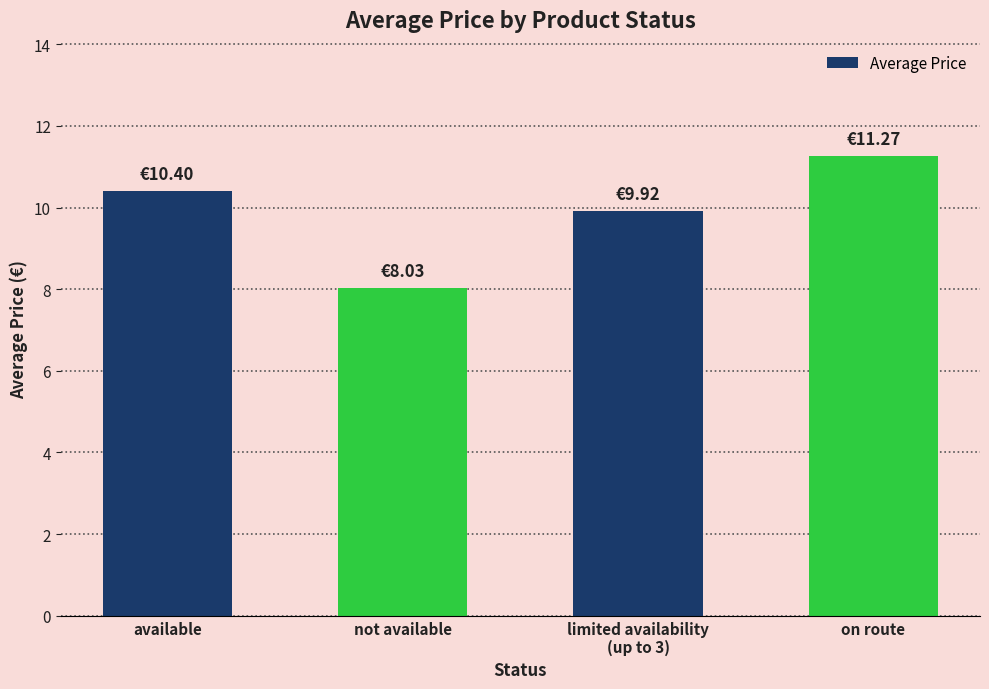

Reading left to right, extract all data points from this chart.

available=10.4	not available=8.0	limited availability
(up to 3)=9.9	on route=11.3